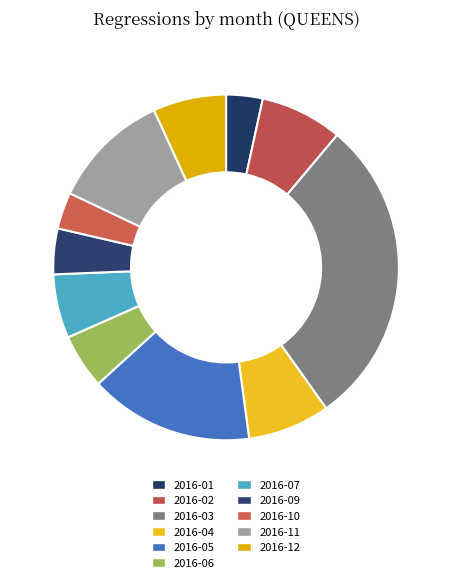

Rank the categories by value from lowest to highest.

2016-01, 2016-10, 2016-09, 2016-06, 2016-07, 2016-12, 2016-02, 2016-04, 2016-11, 2016-05, 2016-03